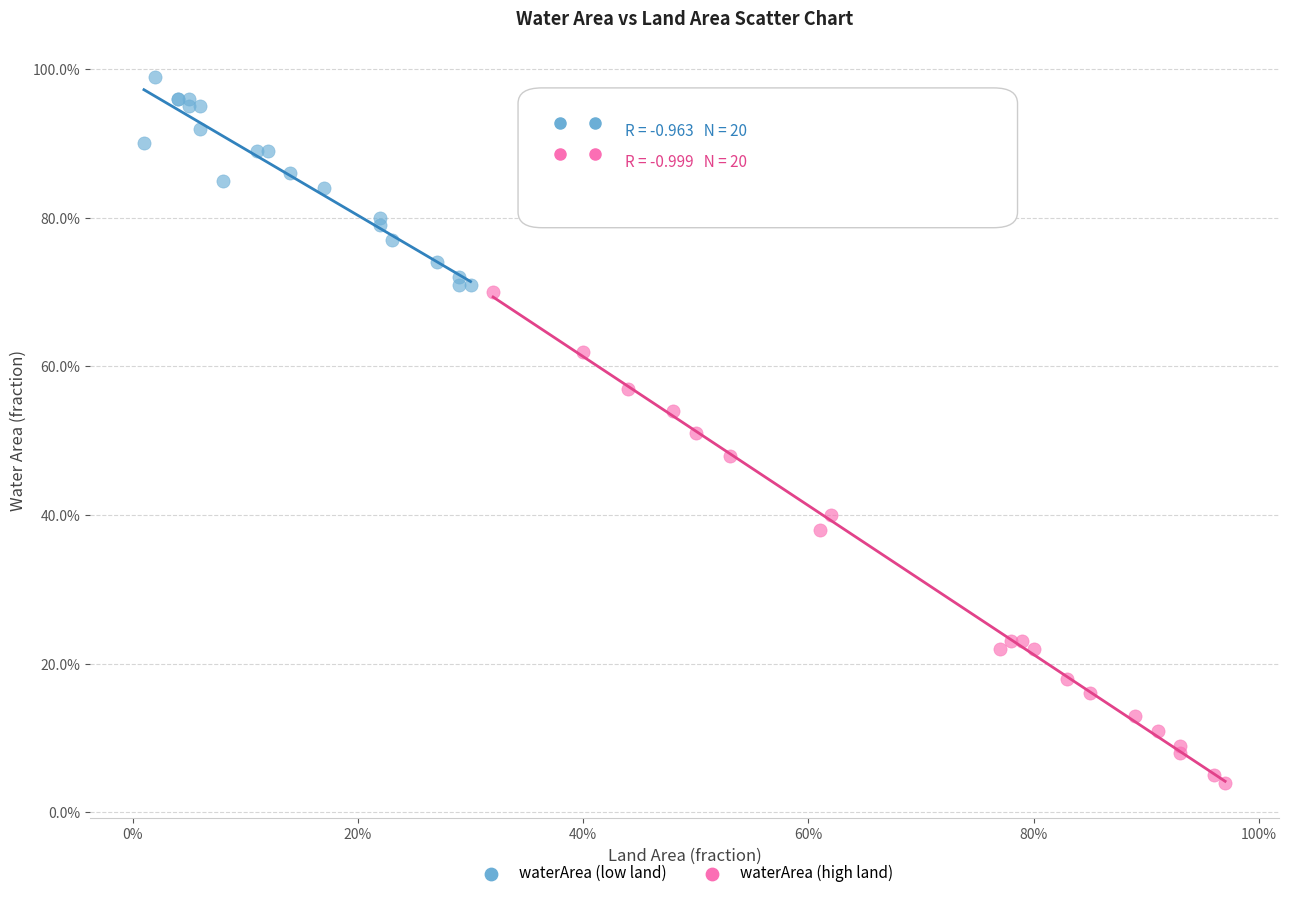

What are all the series names shown in the legend?

waterArea (low land), waterArea (high land)